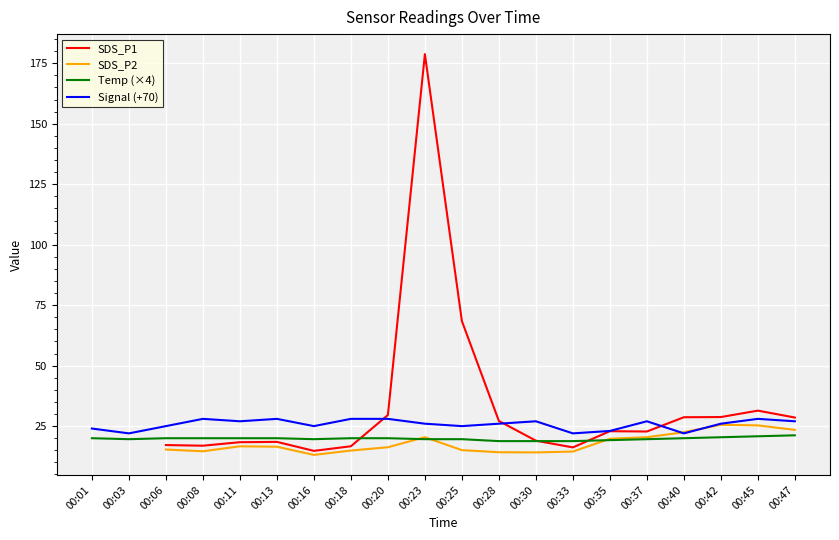

How many lines are shown in the chart?

4